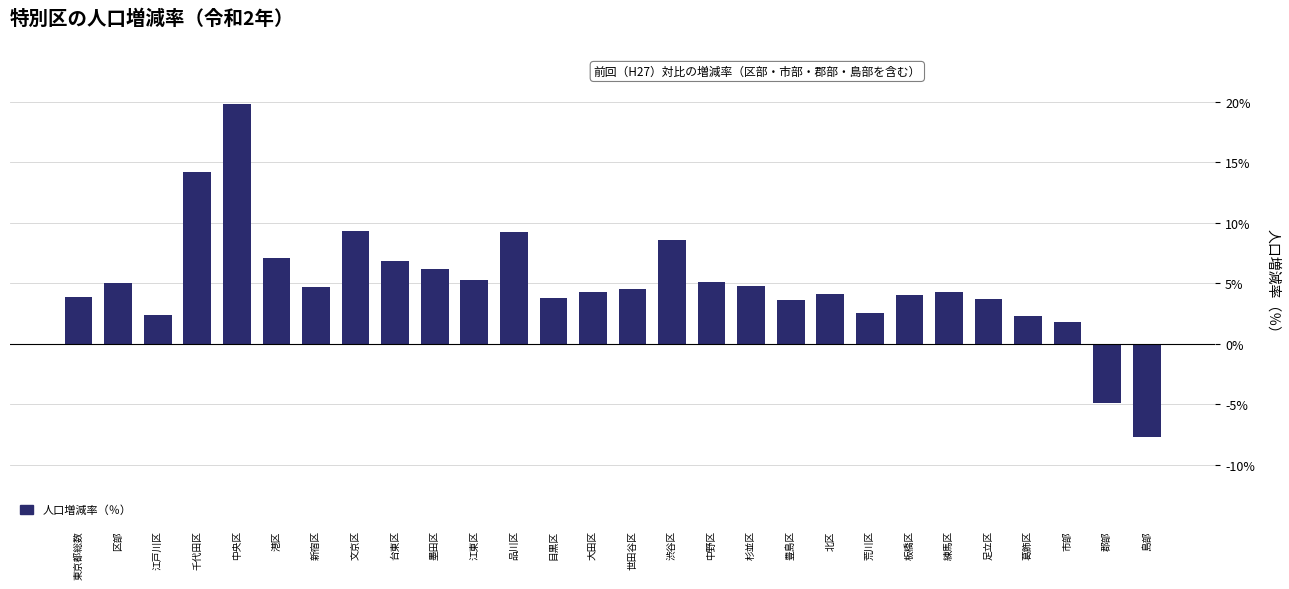

Count the number of data series in this chart.

1